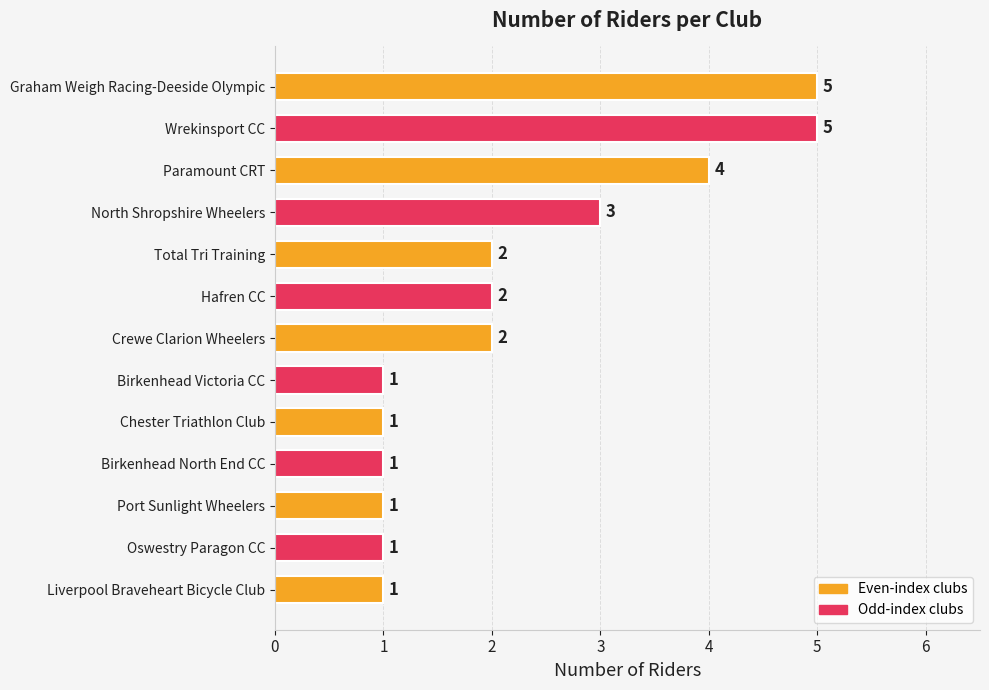

What is the sum of all values?

29